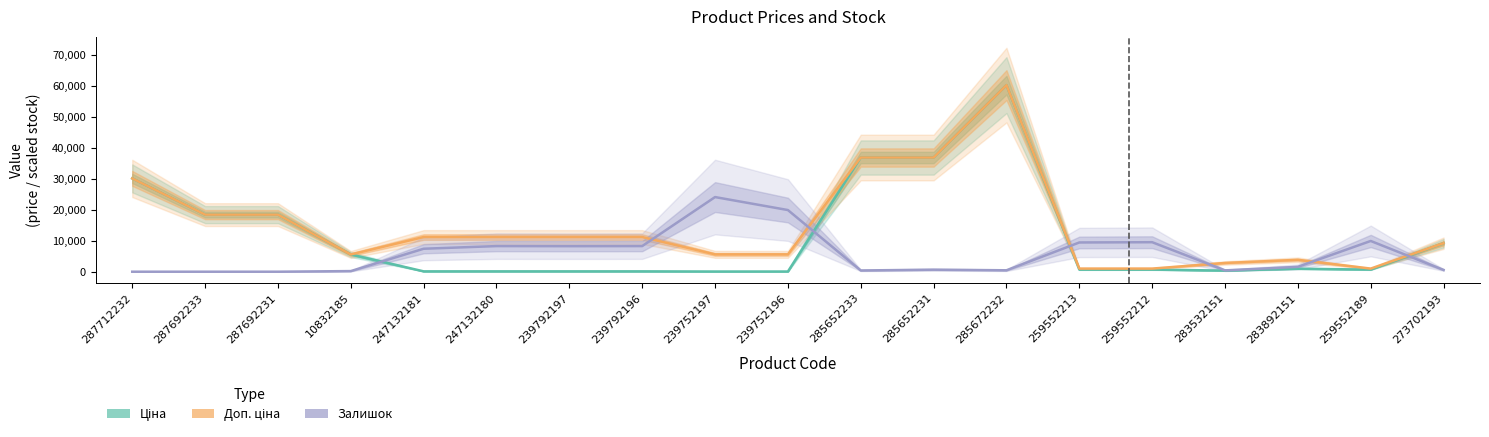

True or false: Залишок and Доп. ціна cross at least once.

True